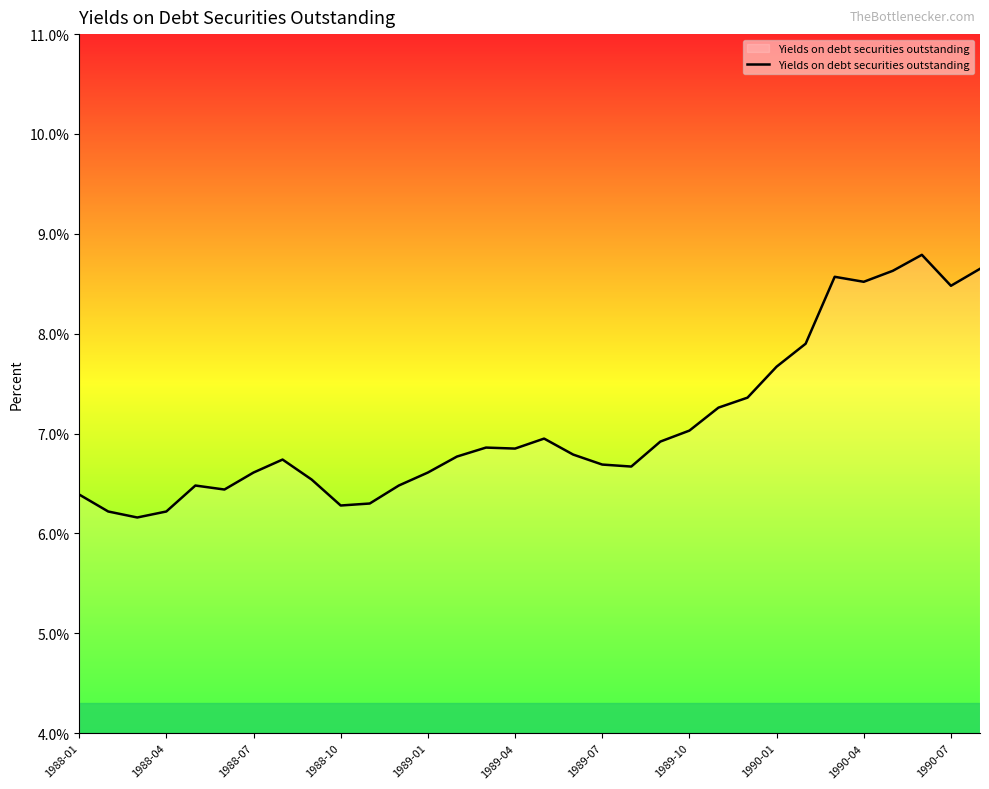

How many lines are shown in the chart?

1